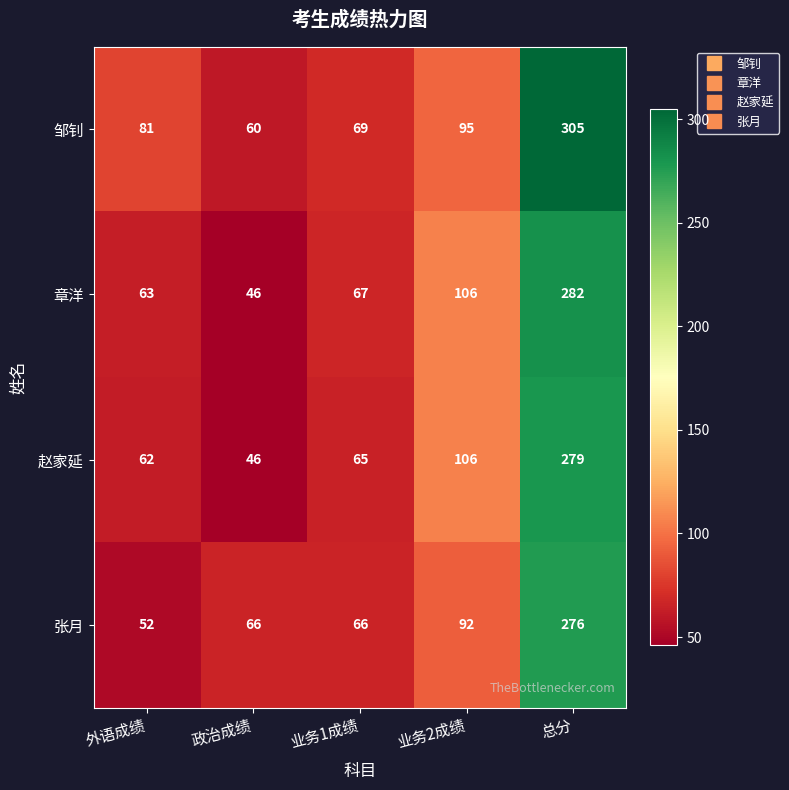

What is the total value across all series at 业务2成绩?

399